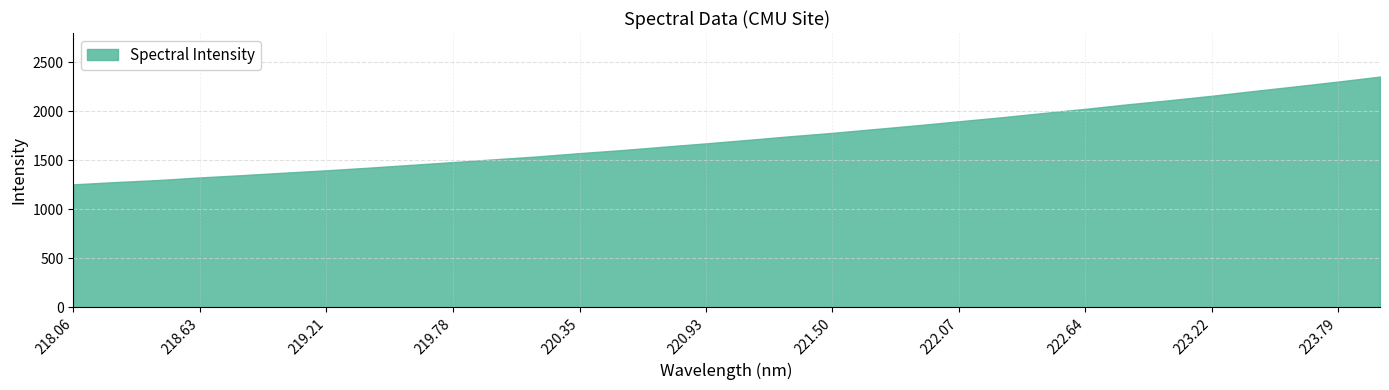

What is the difference between the maximum and minimum values?

1099.8